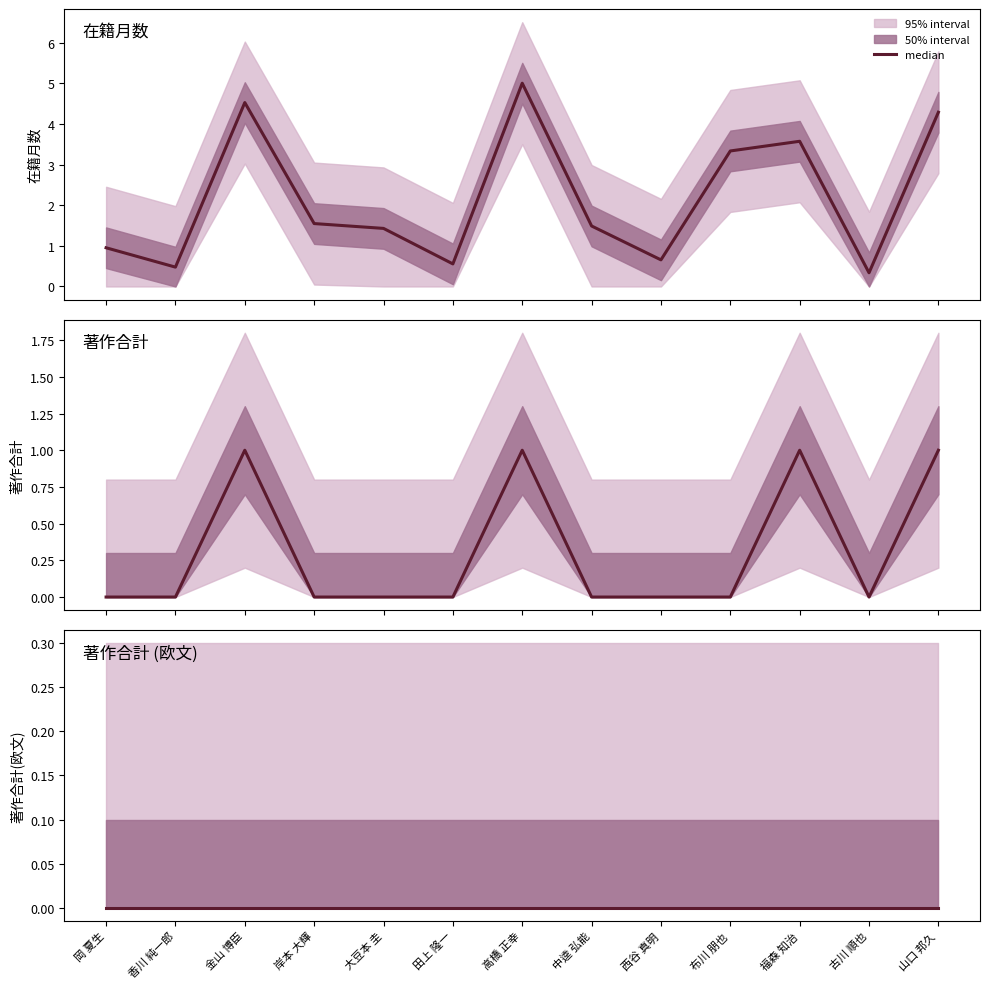

True or false: 在籍月数 and 著作合計 cross at least once.

False